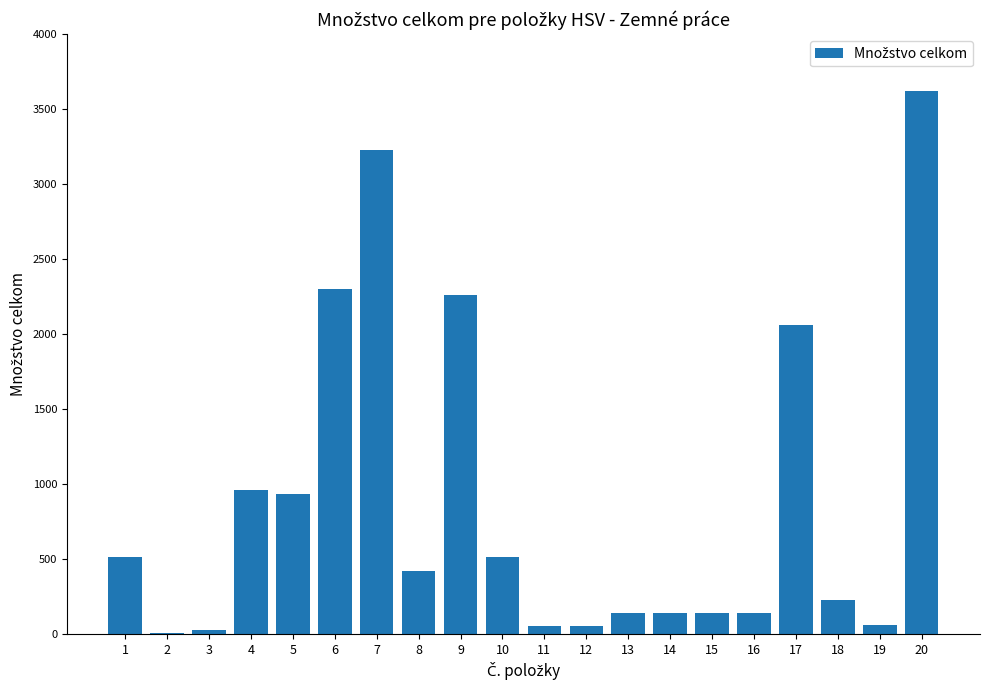

At which label does the data first exceed 422?

1